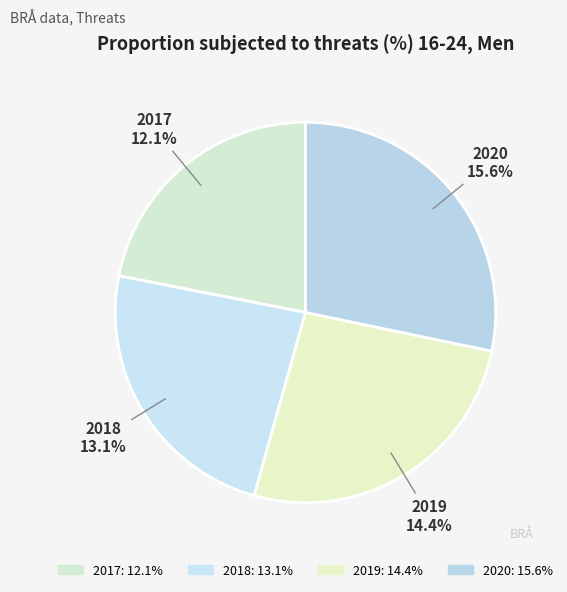

What percentage is the 2020 slice, to the nearest percent?

28%